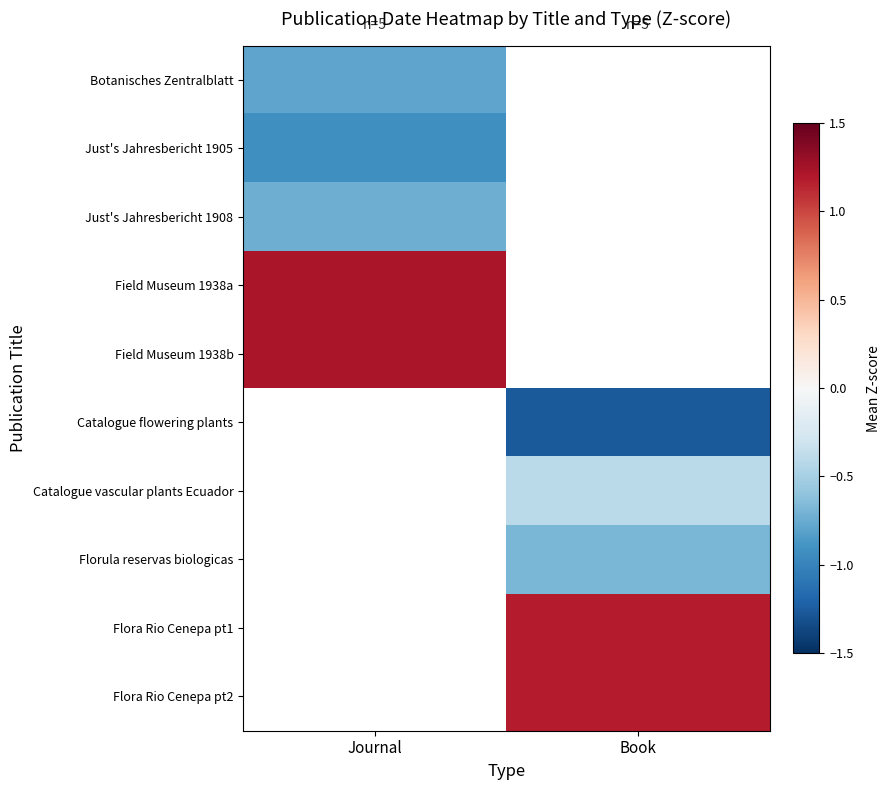

What is the difference between the highest and lowest values at Journal?

2.1